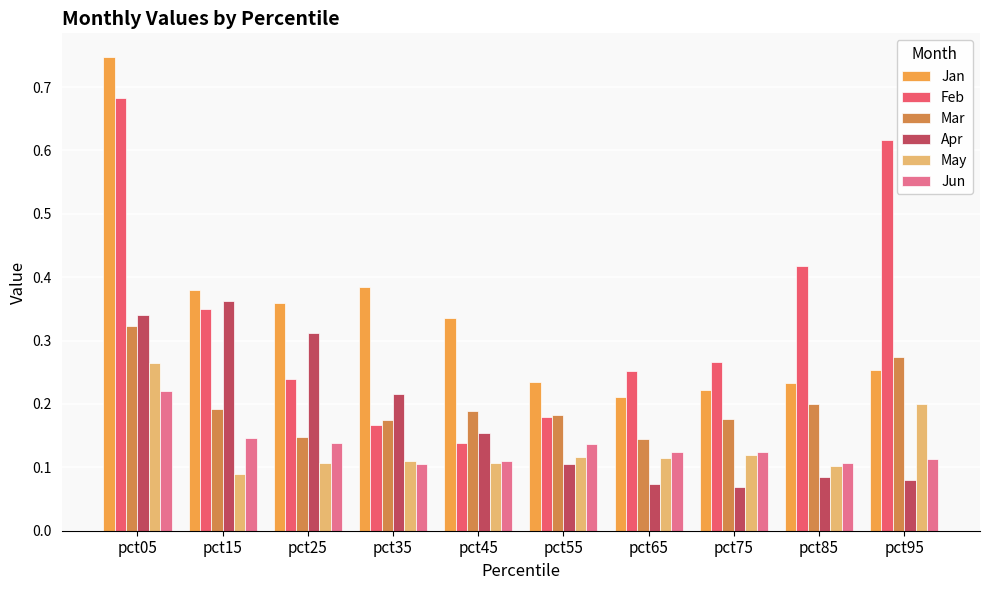

At which label is Jan closest to 0?

pct65